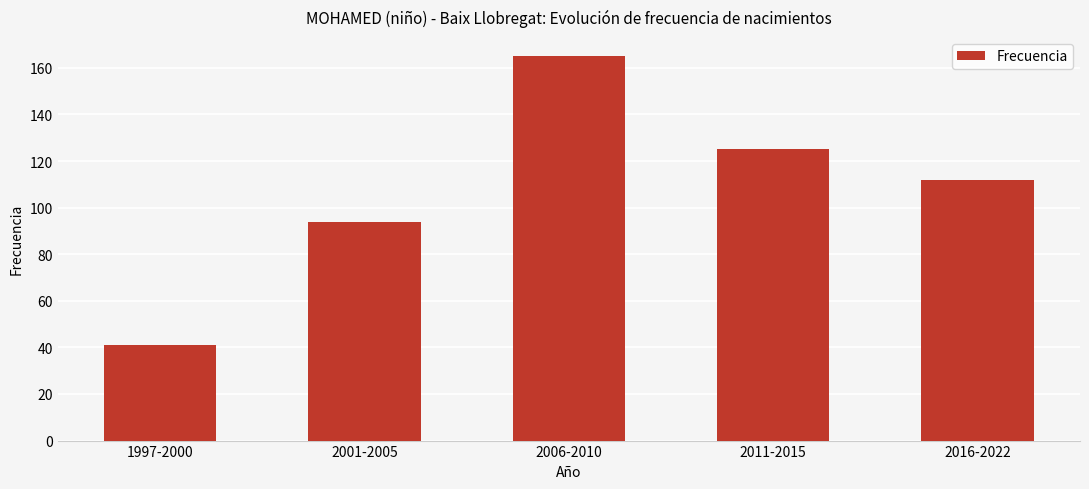

Count the values in the range 94 to 125.

3